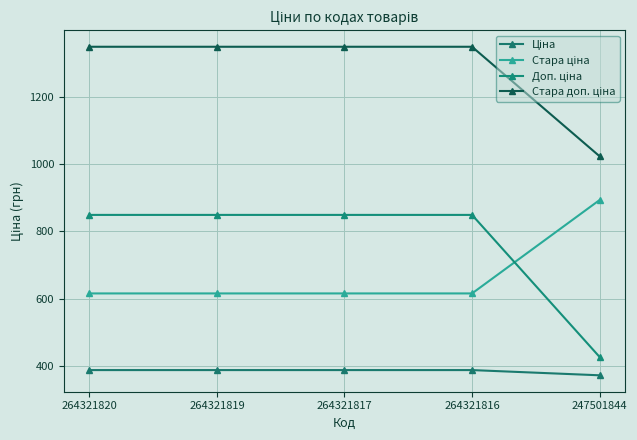

Does the chart have visible grid lines?

Yes